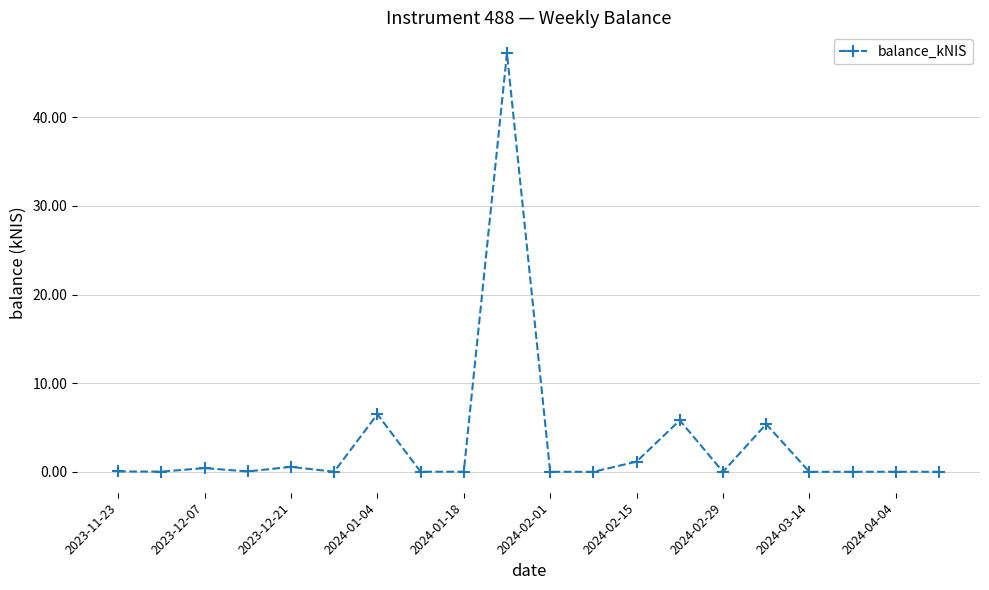

What is the maximum value shown in the chart?

47.2